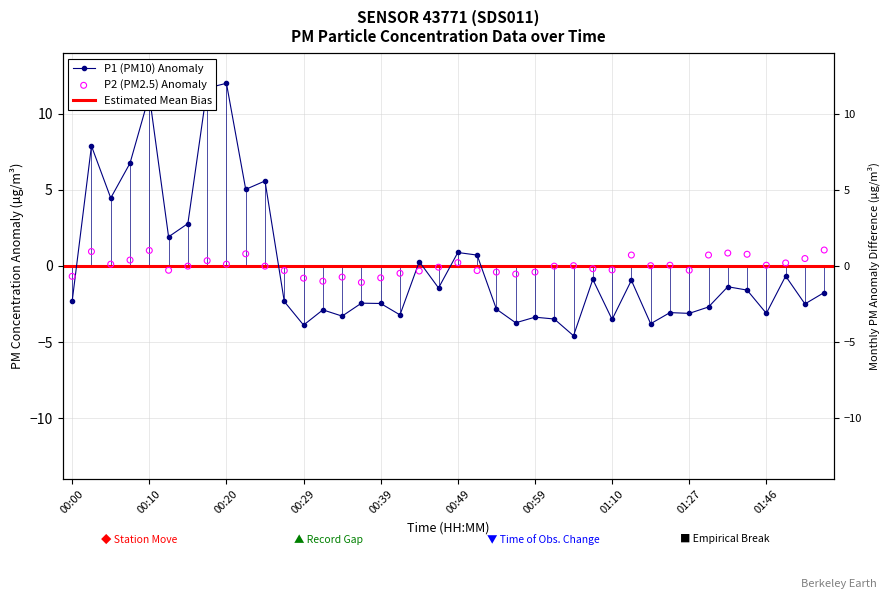

Which series has the widest spread of Y values?

P1